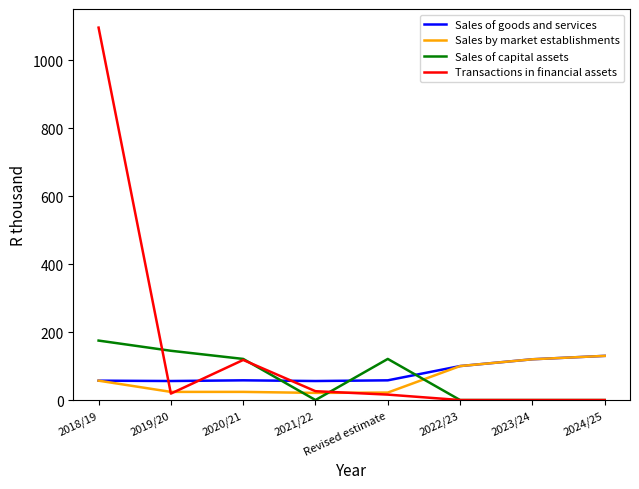

Where does the Sales of capital assets series first go above 121?

2018/19